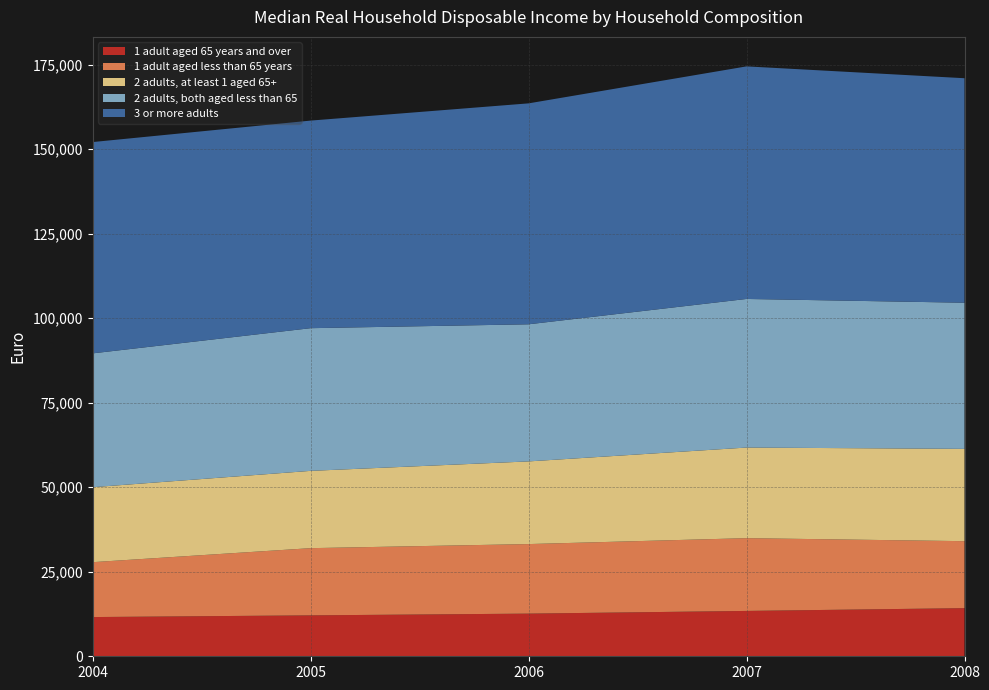

Reading right to left, list all the values displayed in this chart.

1 adult aged 65 years and over: 2008=14239	2007=13414	2006=12618	2005=12104	2004=11602
1 adult aged less than 65 years: 2008=19811	2007=21525	2006=20572	2005=19879	2004=16235
2 adults, at least 1 aged 65+: 2008=27305	2007=26801	2006=24453	2005=22862	2004=22173
2 adults, both aged less than 65: 2008=43226	2007=43957	2006=40557	2005=42206	2004=39591
3 or more adults: 2008=66409	2007=68795	2006=65353	2005=61406	2004=62507